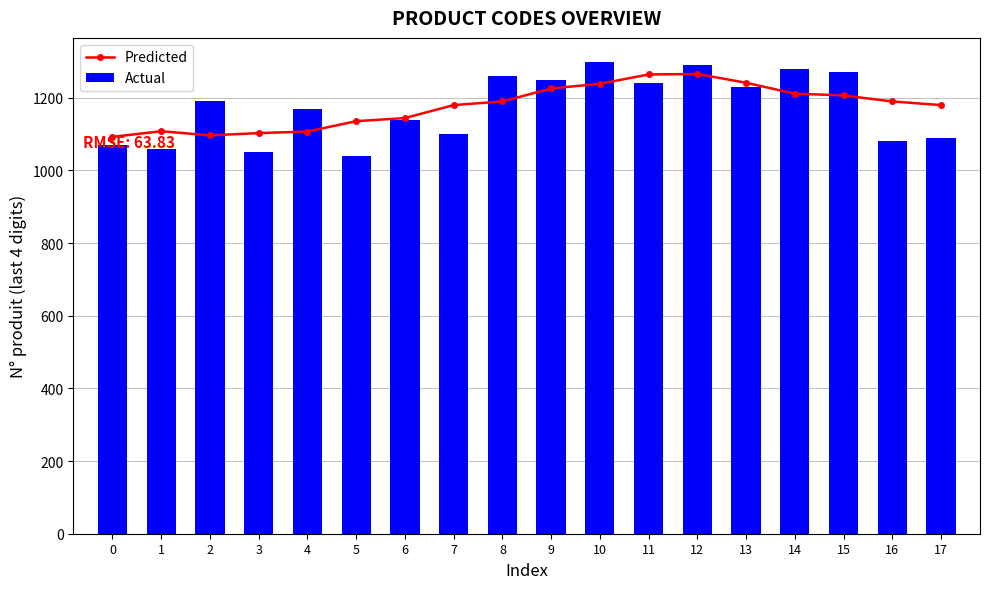

What are all the series names shown in the legend?

Predicted, Actual